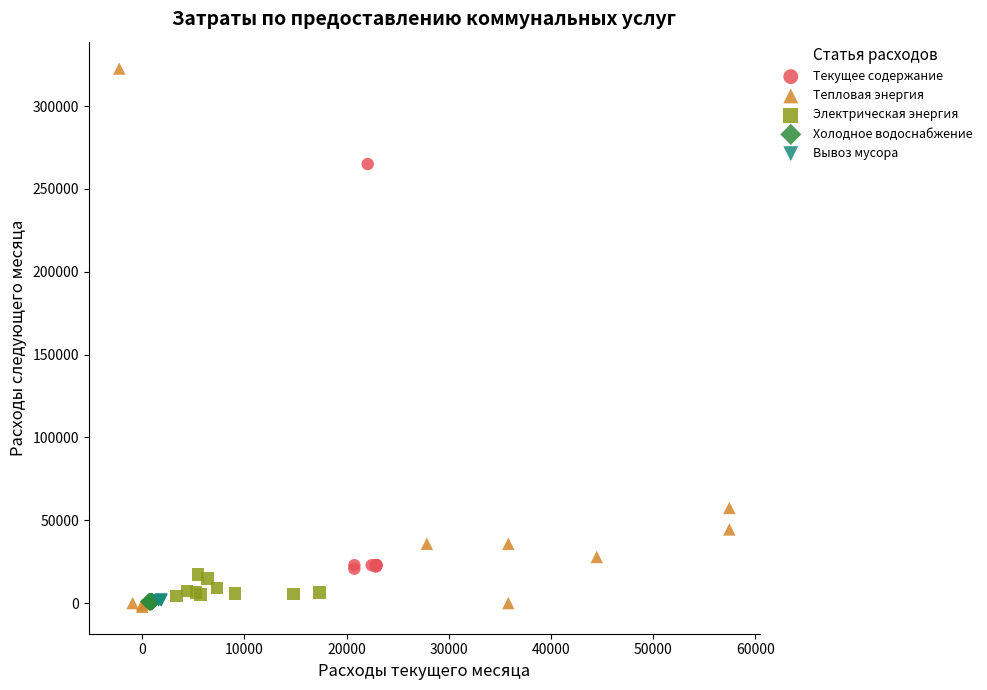

Which series has the widest spread of Y values?

Тепловая энергия